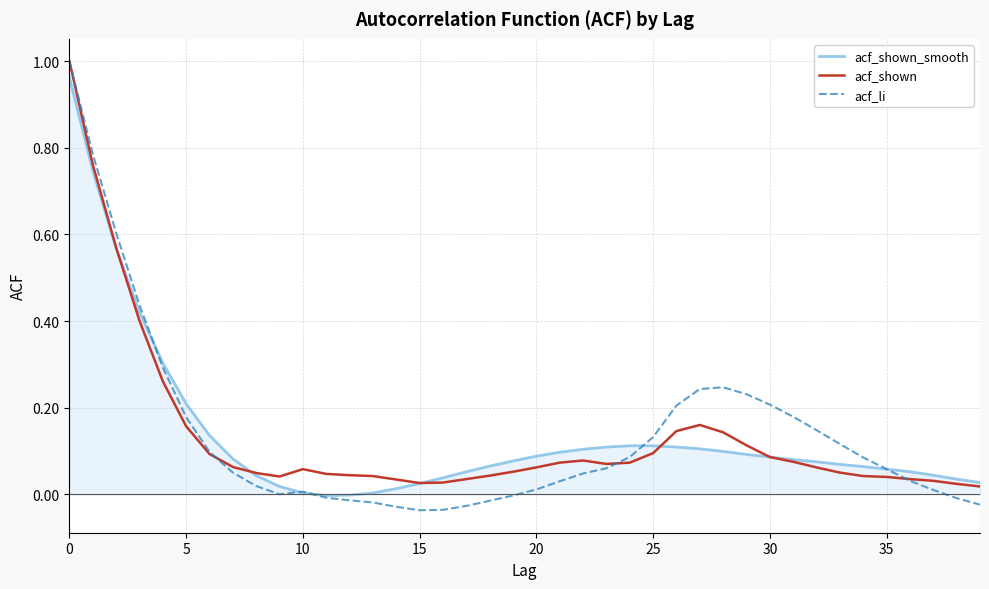

Which series has the largest range (max minus min)?

acf_li